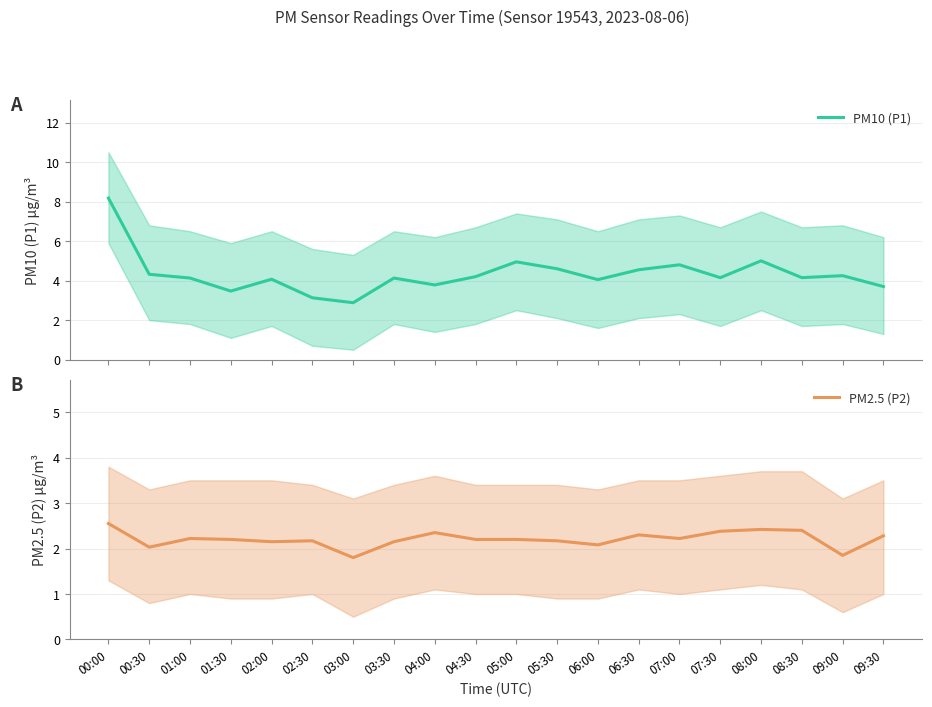

In PM10 (P1), how many points are higher than both neighbors (excluding endpoints)?

6